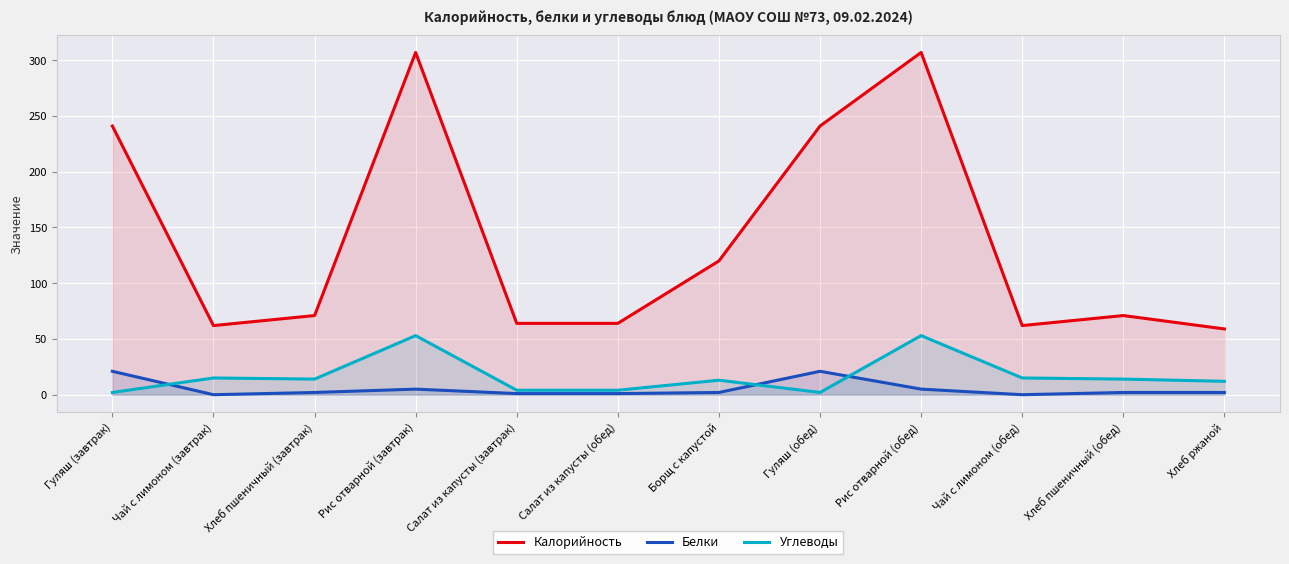

What is the label of the 12th point from the left?

Хлеб ржаной